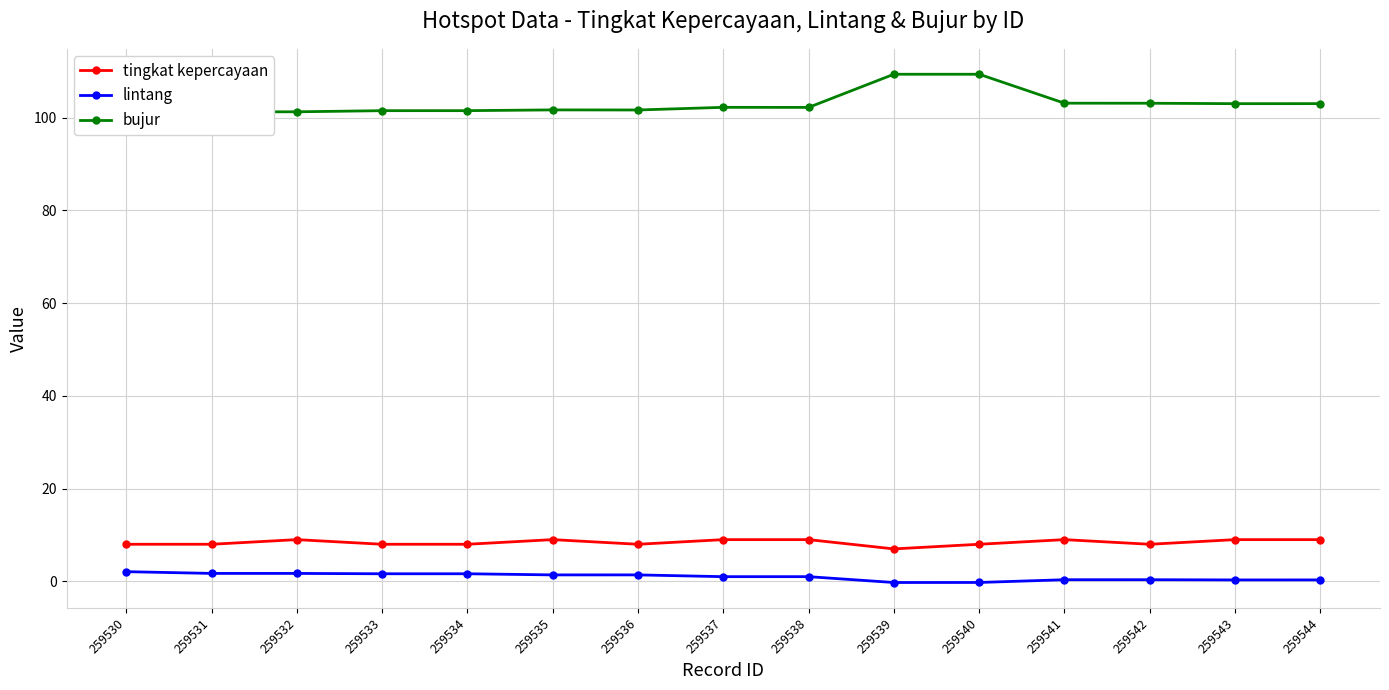

What is the sum of the tingkat kepercayaan values at 259532 and 259531?

17.0